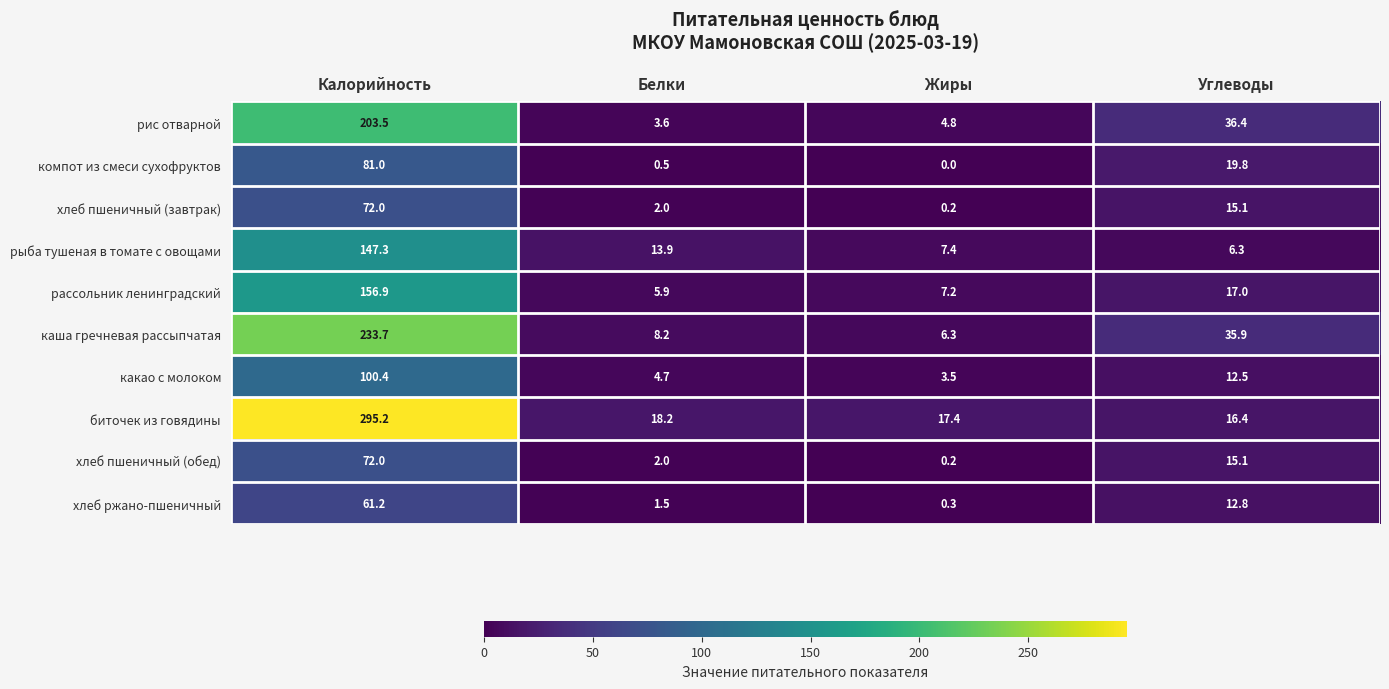

Which series has the largest total across all categories?

биточек из говядины